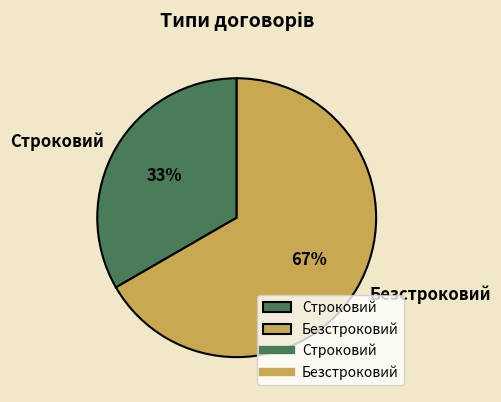

Which slice is the largest?

Безстроковий